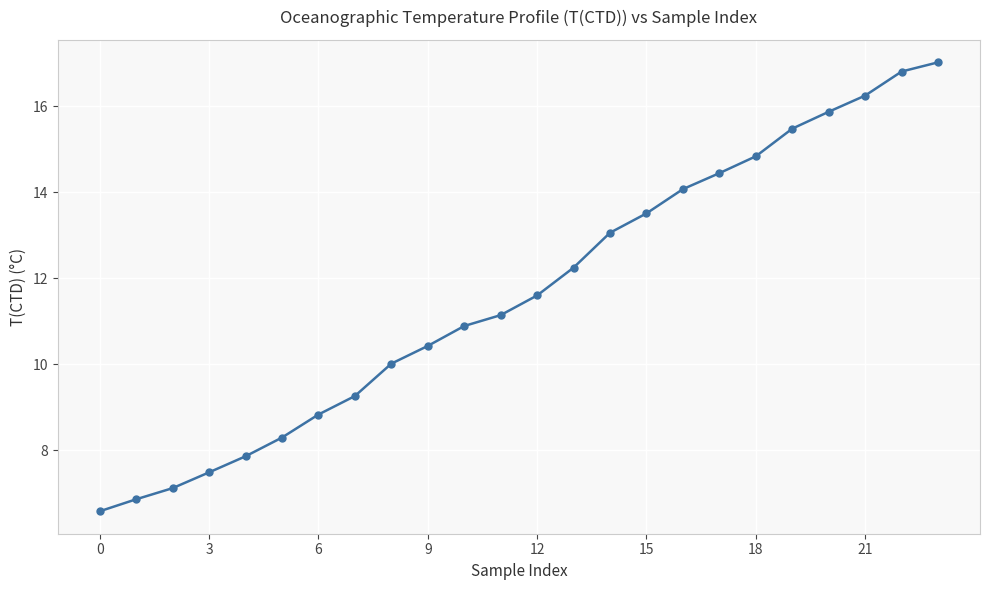

How many categories are shown in the chart?

24